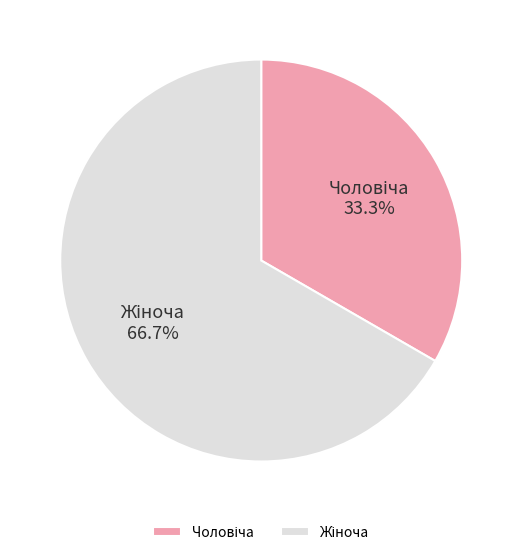

Does any single category account for the majority?

Yes